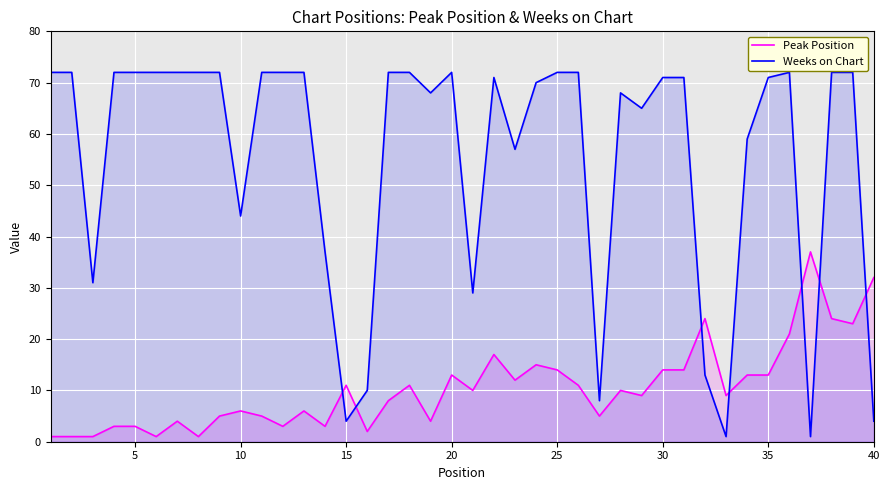

What are all the series names shown in the legend?

Peak Position, Weeks on Chart